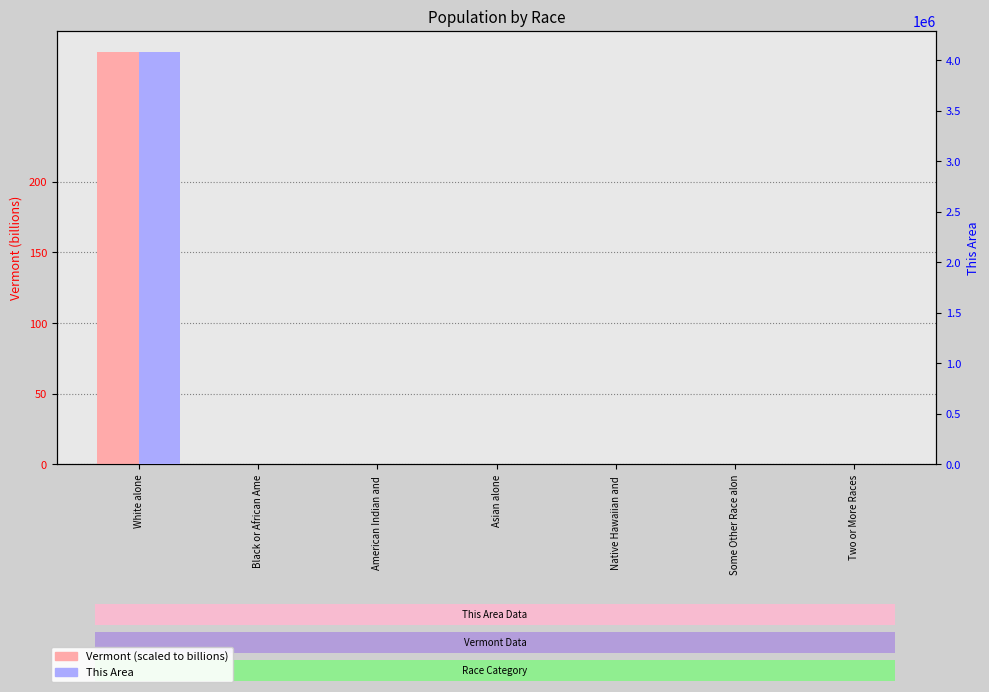

Is the value of Vermont (billions) at Two or More Races greater than the value of This Area at American Indian and ?

No